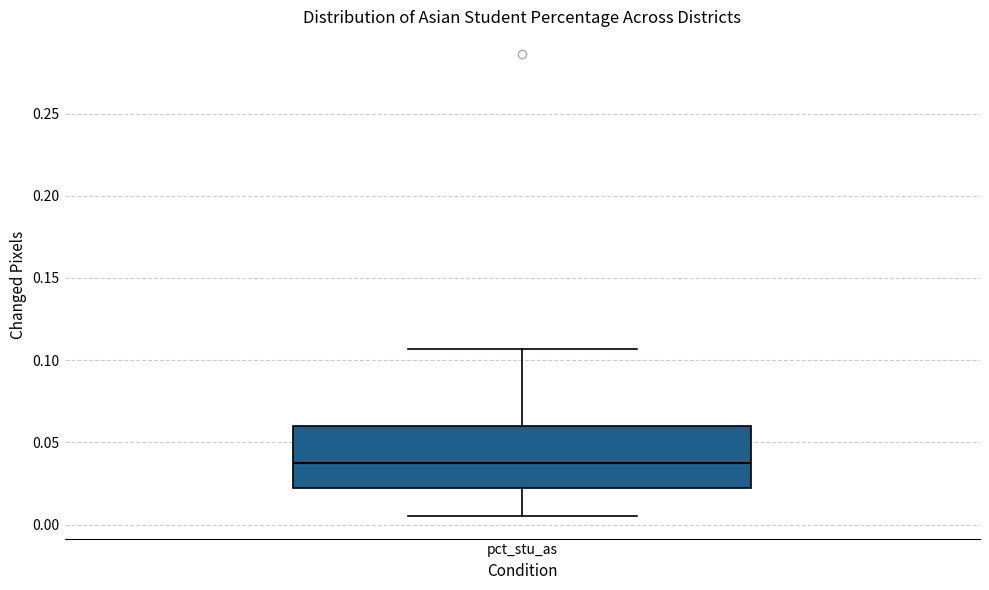

Where is the upper edge of the box for pct_stu_as on the y-axis? The values are not printed on the chart, so give them approximately, as read against the axis.

0.060